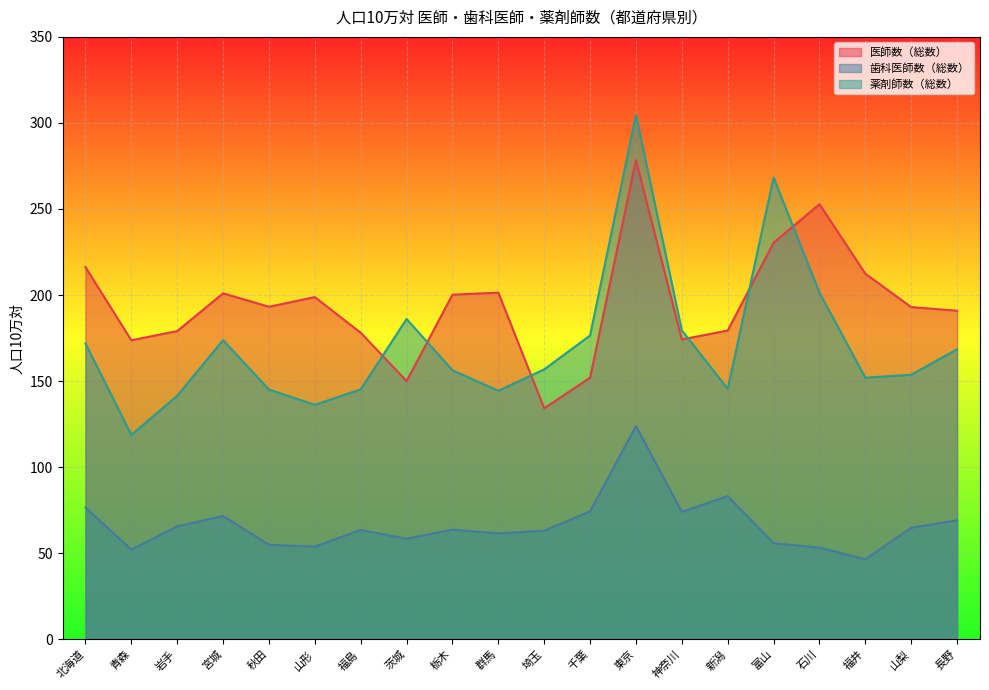

Between 福井 and 新潟, which is larger?

福井